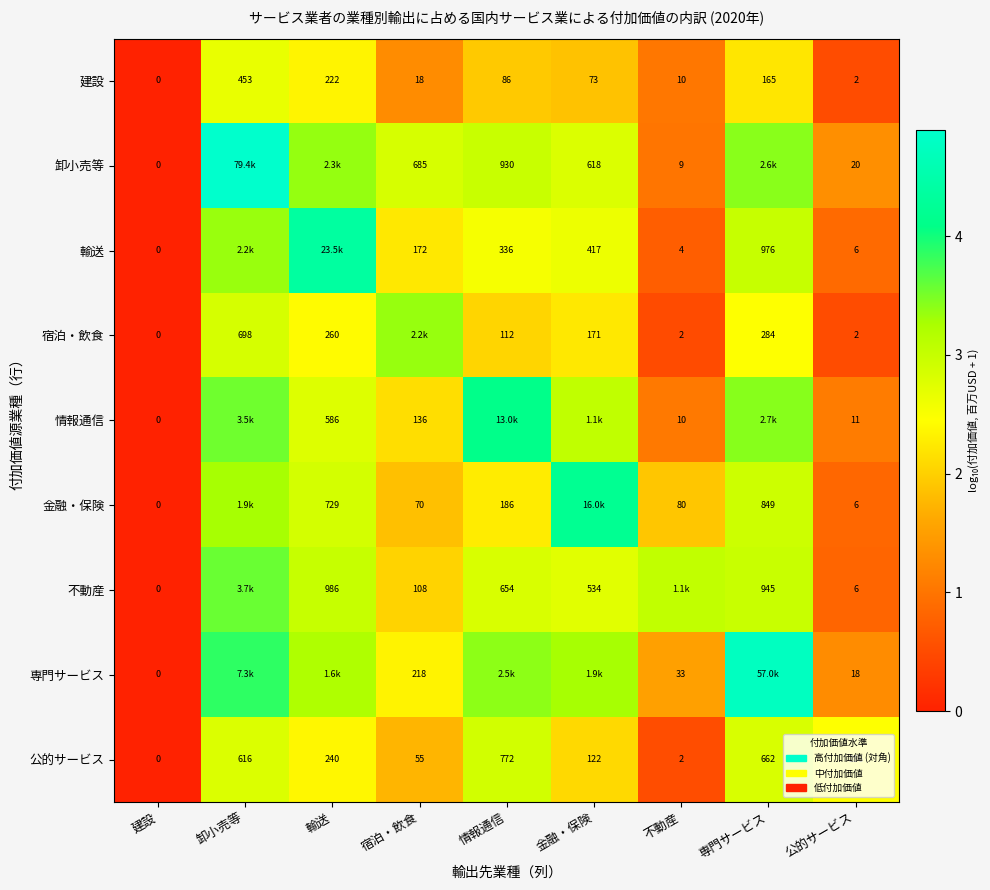

How many series are shown in this chart?

9